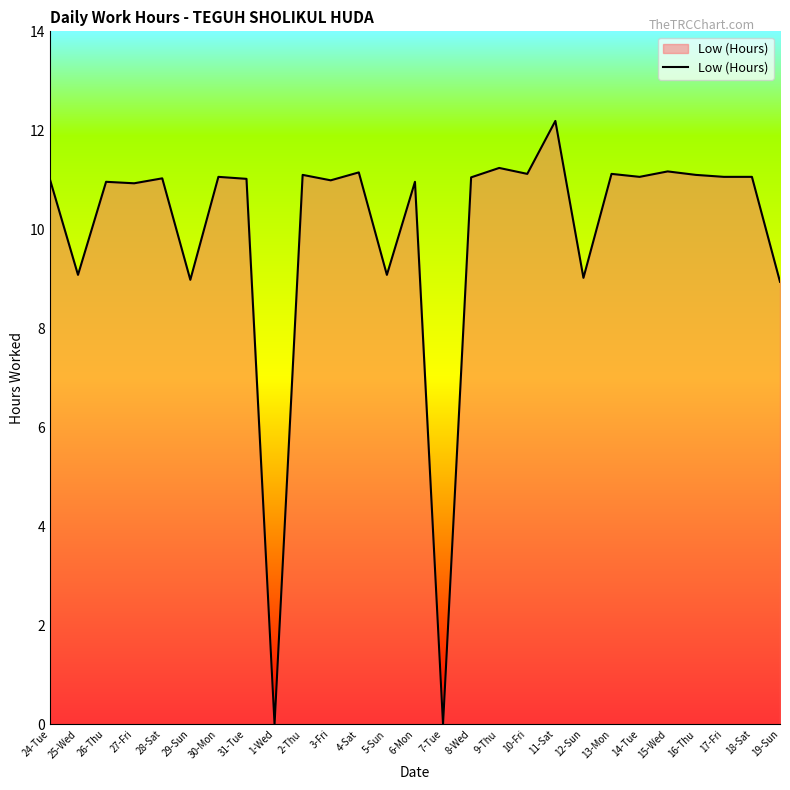

Which category has the highest value across all series?

11-Sat